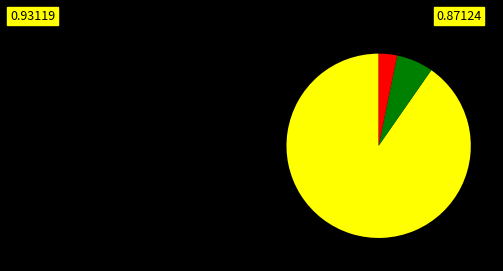

Does any single category account for the majority?

Yes